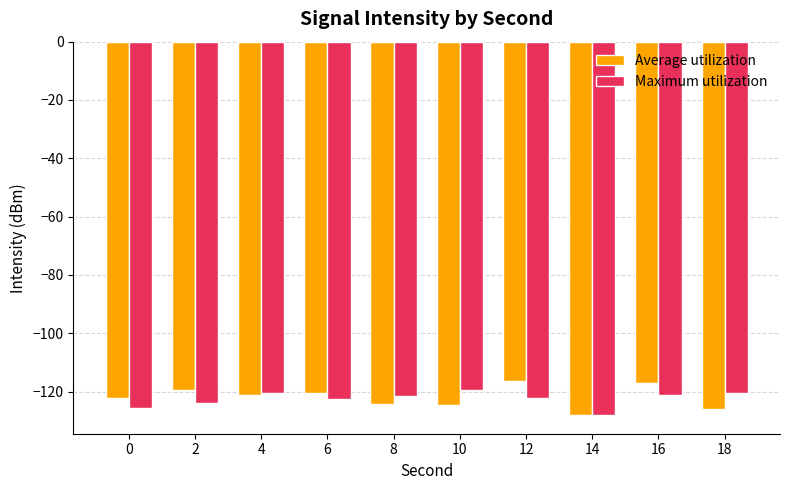

List the series in order of their peak value, highest first.

Average utilization, Maximum utilization